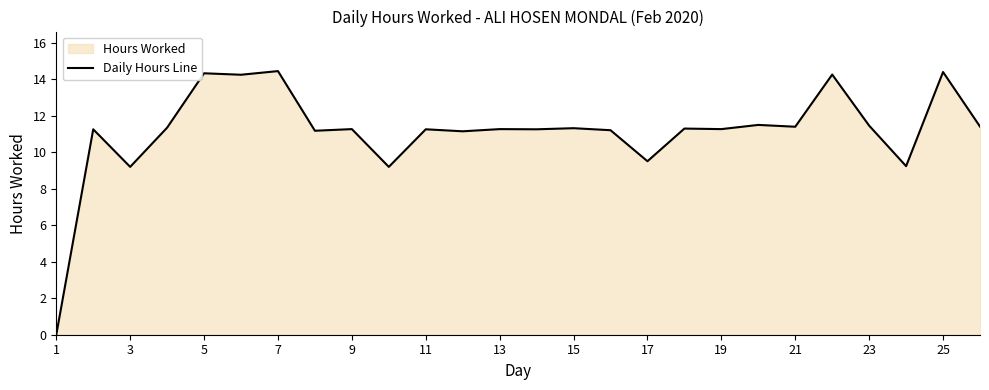

Is it true that the value at 9 is 11.3?

True